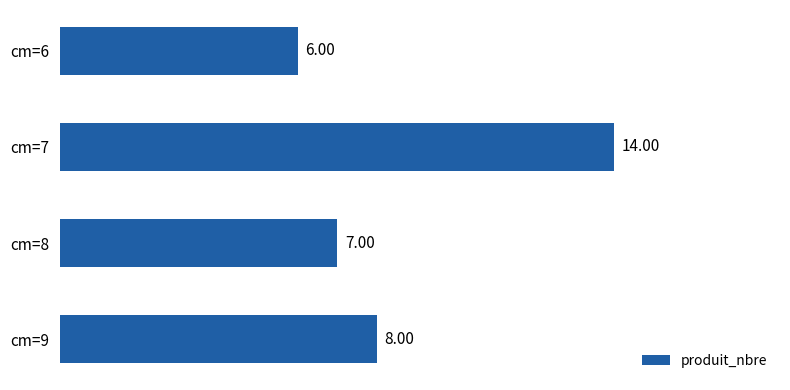

Does the chart contain any negative values?

No